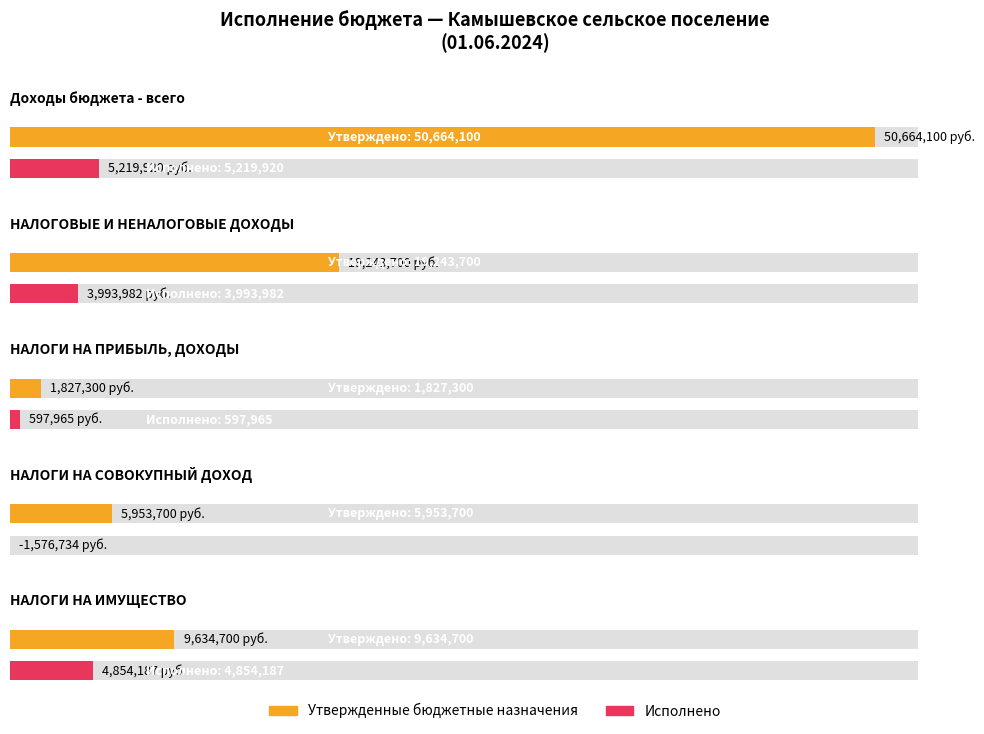

At which category is the sum across all series the highest?

Доходы бюджета - всего